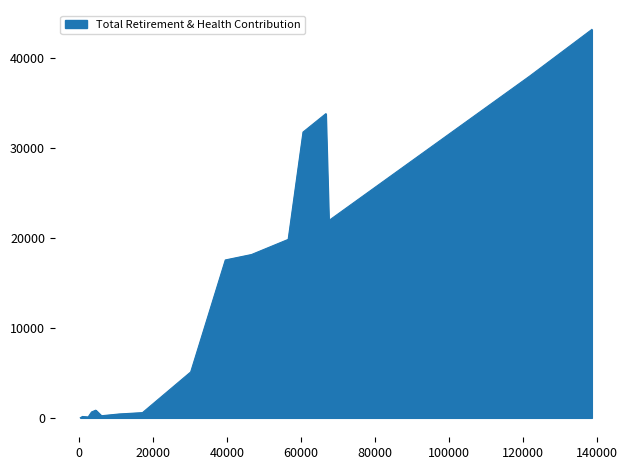

What is the change in value from 138735.0 to 66734.0?

-9372